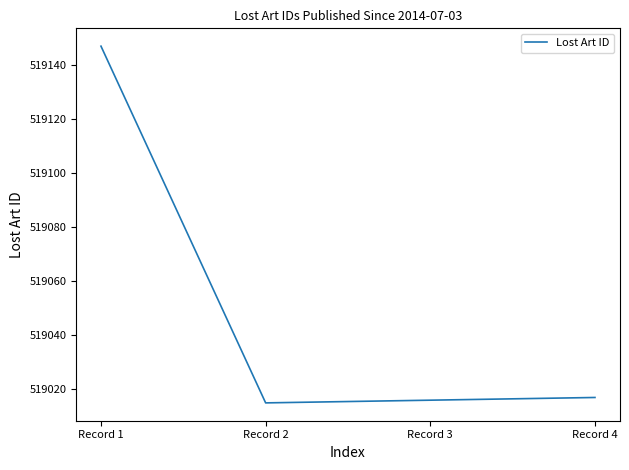

What is the smallest value displayed?

519015